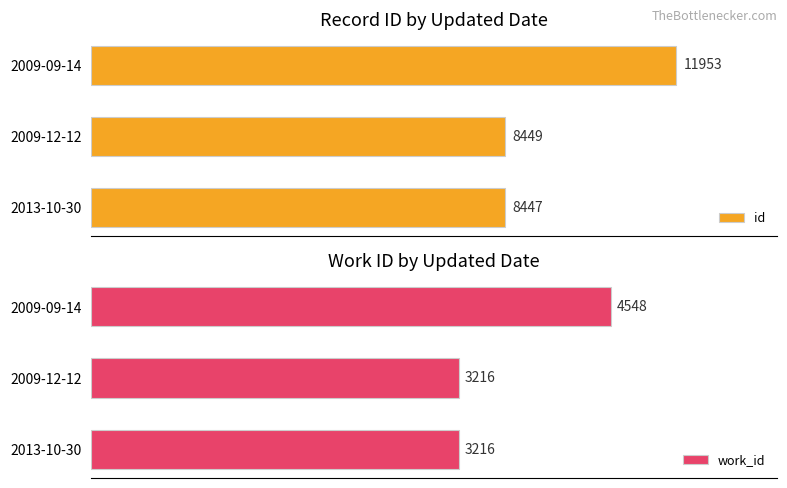

List the labels in order of id value, largest first.

2009-09-14, 2009-12-12, 2013-10-30